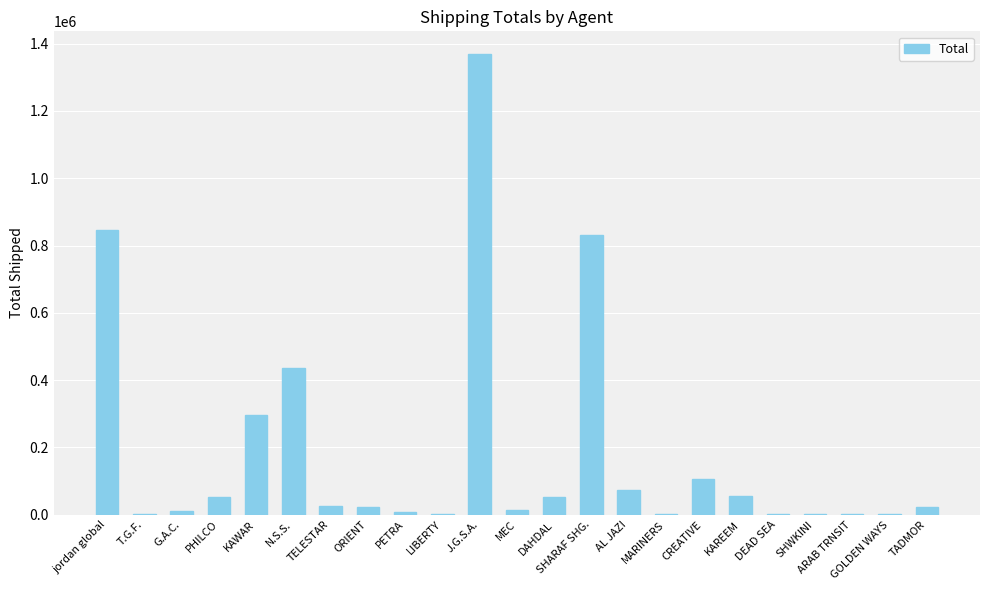

What value does the data have at MARINERS?

2320